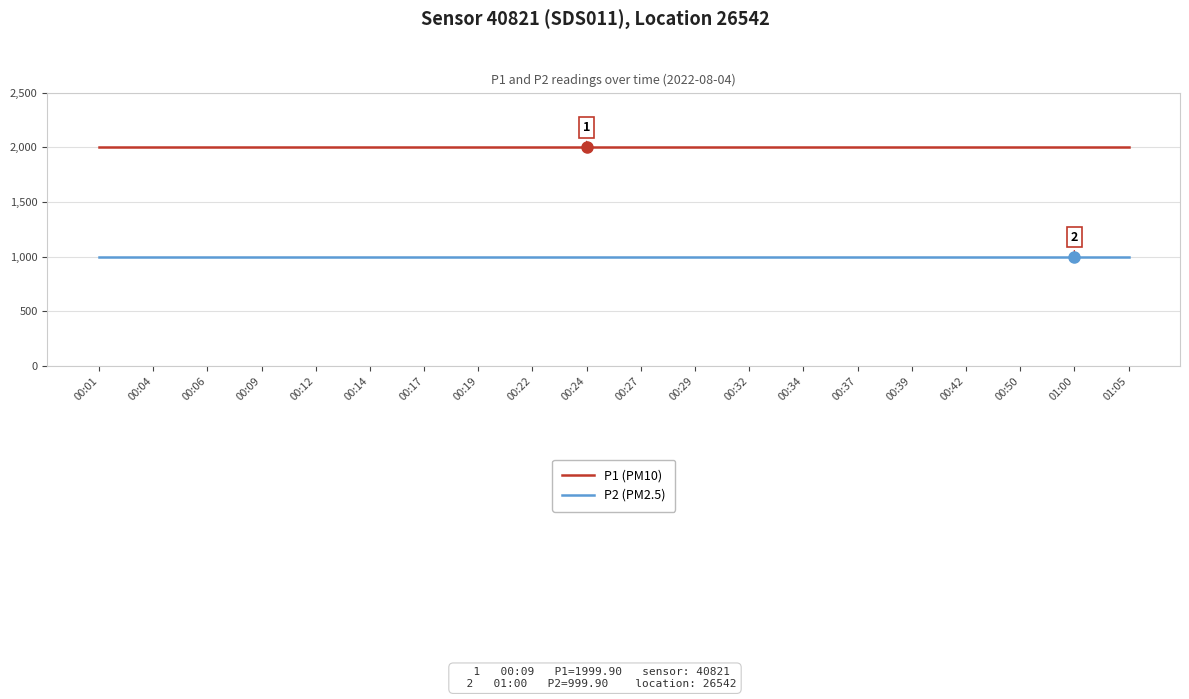

True or false: P2 (PM2.5) and P1 (PM10) cross at least once.

False